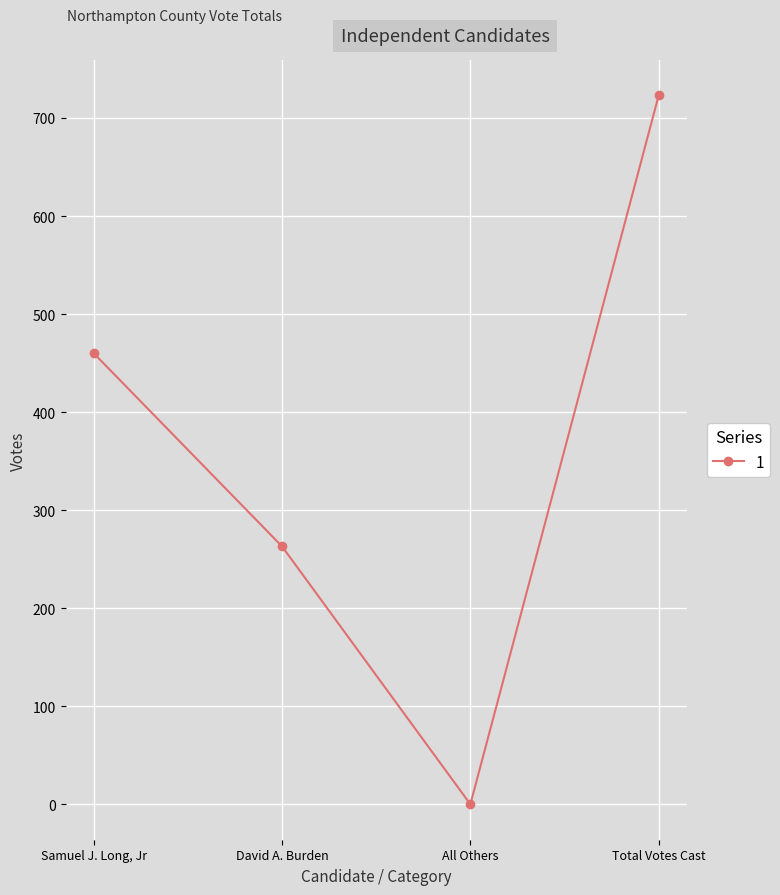

What is the ratio of the value at Samuel J. Long, Jr to the value at Total Votes Cast?

0.6